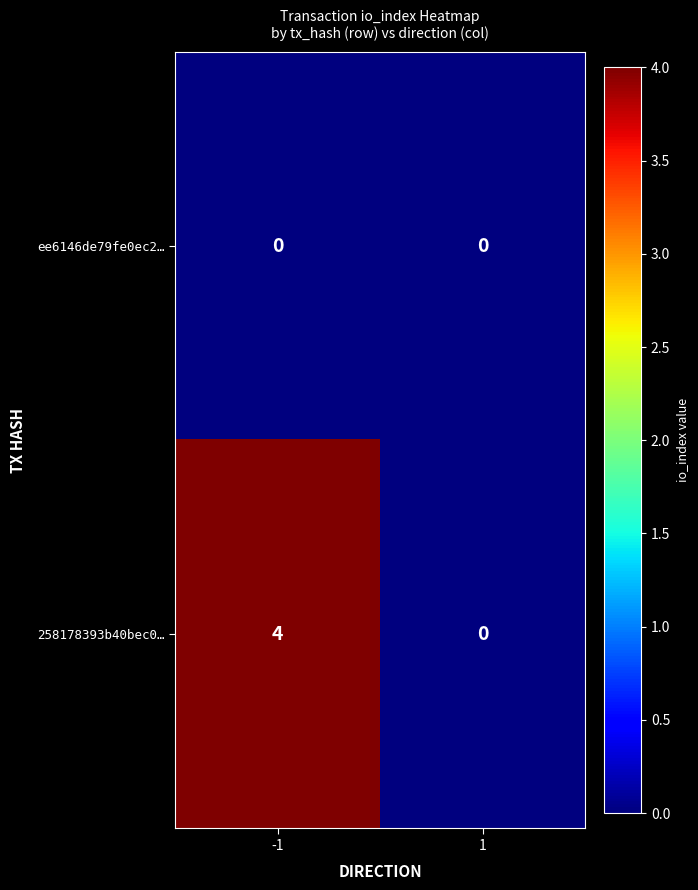

Reading left to right, transcribe all the data shown in this chart.

ee6146de79fe0ec2…: 0	0
258178393b40bec0…: 4	0